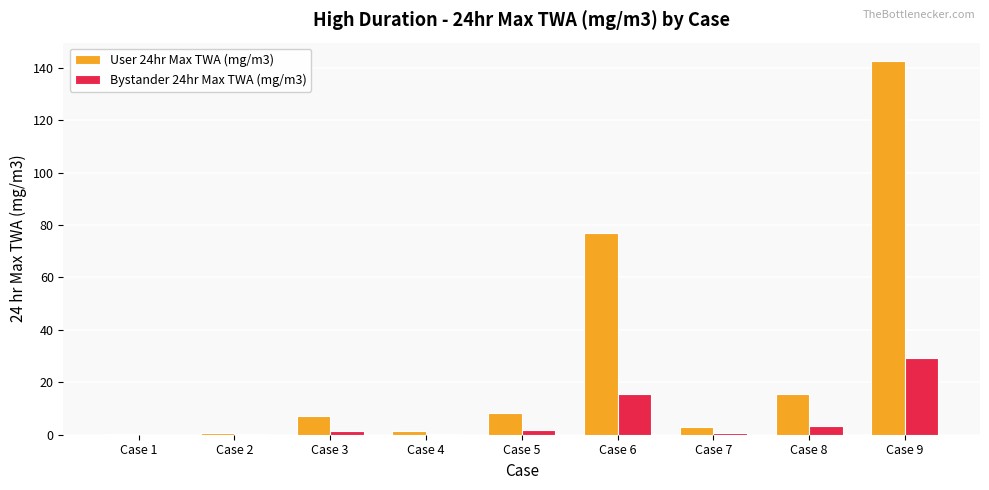

The value of User 24hr Max TWA (mg/m3) at Case 9 is 189.6. True or false?

False